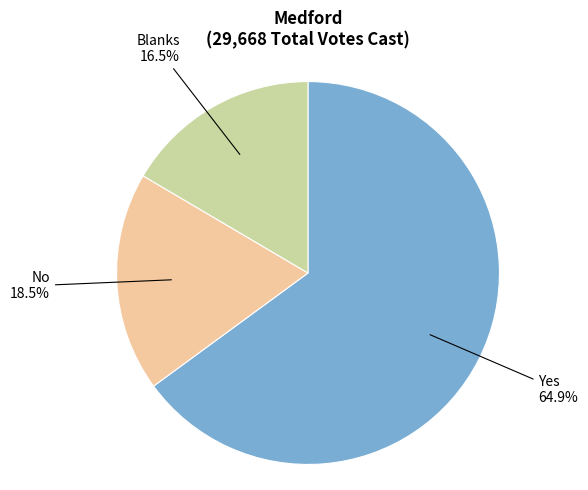

What is the ratio of the value at Yes to the value at No?

3.5